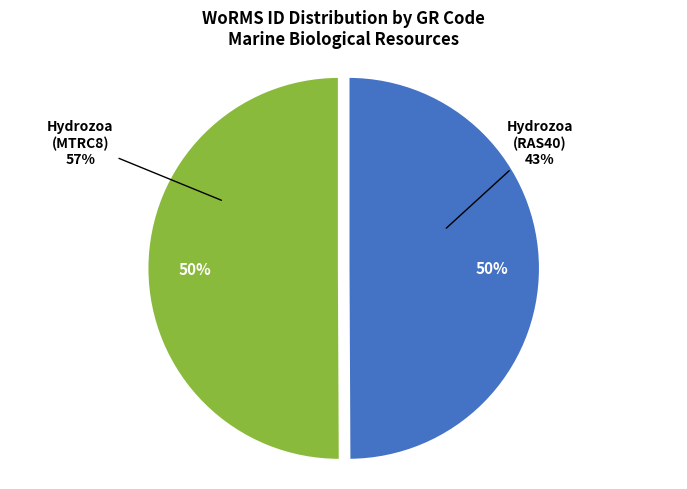

To the nearest percent, what is the average slice percentage?

50%